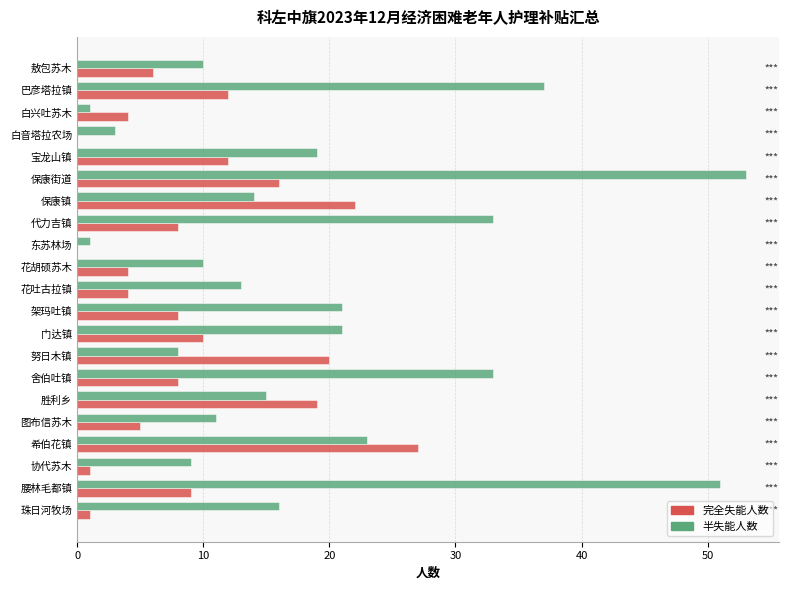

The value of 半失能人数 at 花吐古拉镇 is 13. True or false?

True